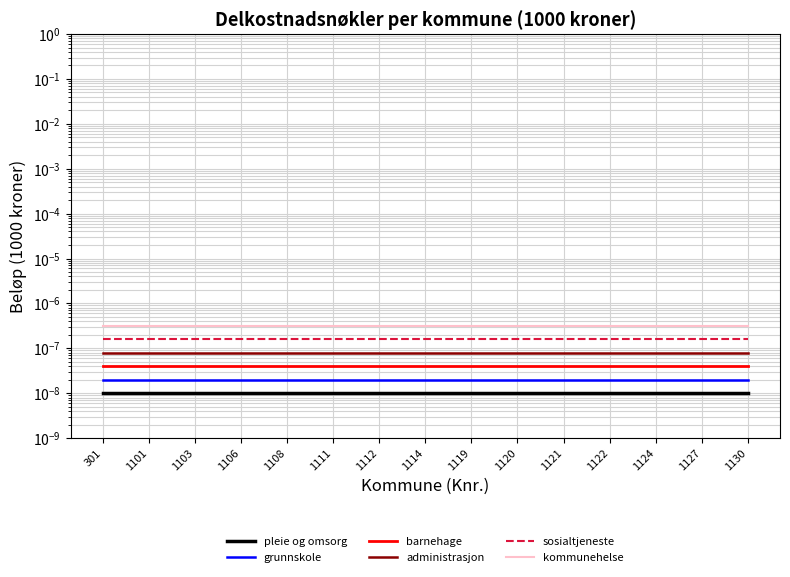

True or false: kommunehelse and barnehage cross at least once.

False